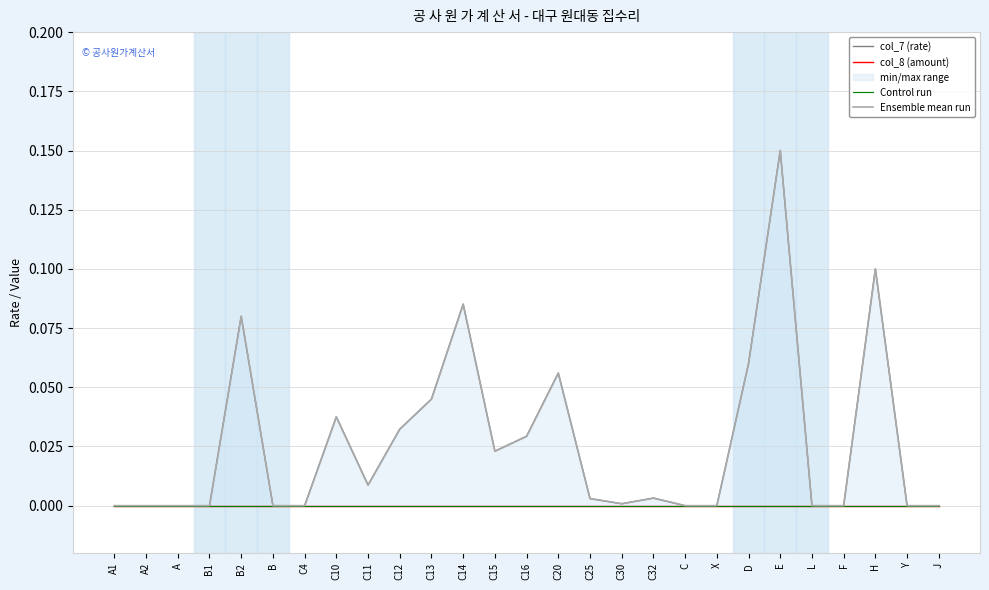

The value of Control run at C11 is 0.0. True or false?

True